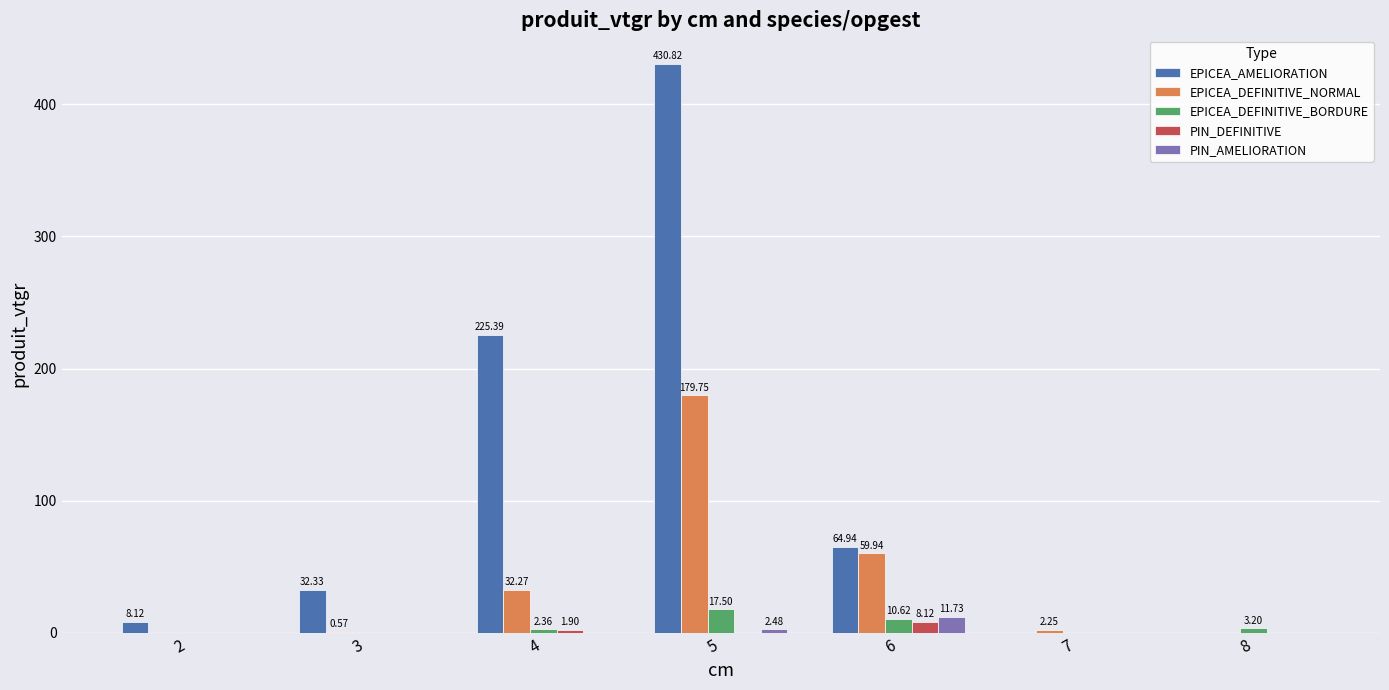

How many groups of bars are there?

7